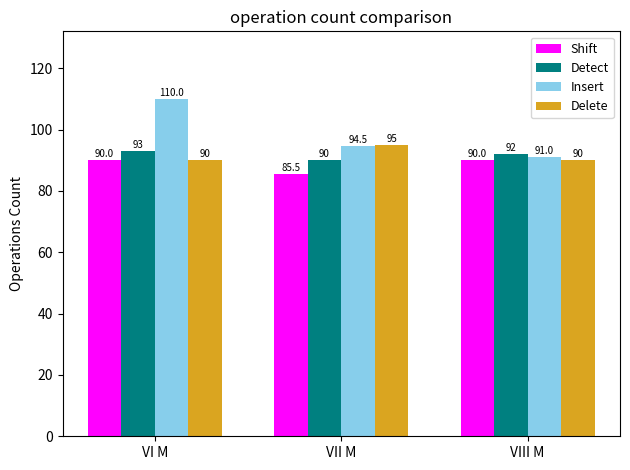

The value of Delete at VIII M is 90.0. True or false?

True